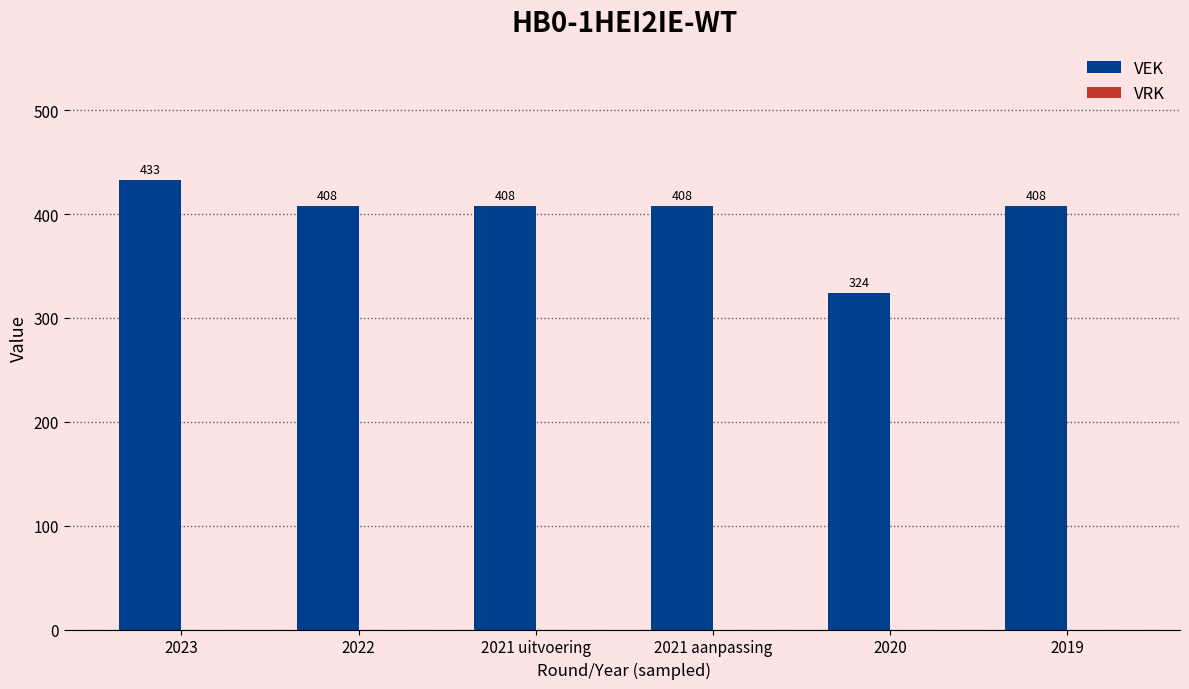

Where does the data first go above 408?

2023